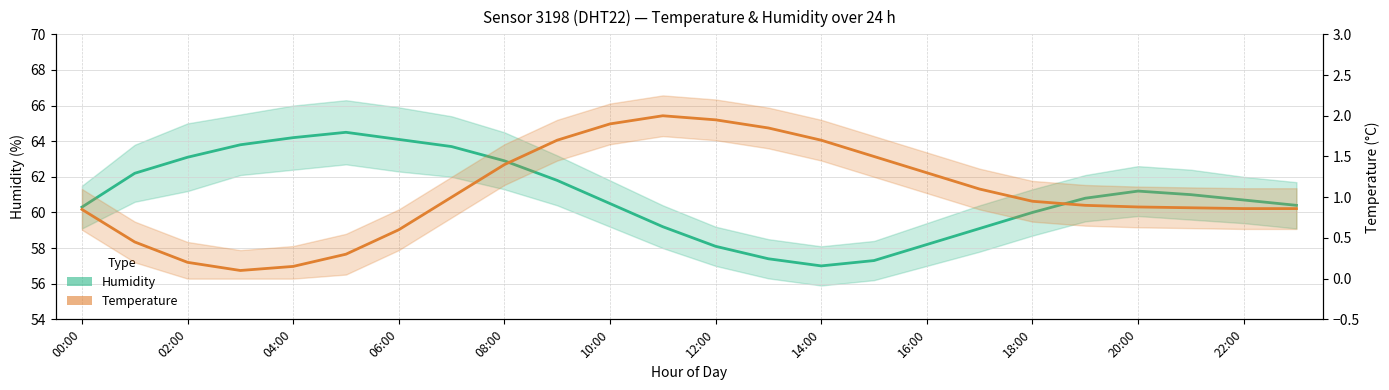

True or false: Humidity (mean) has a value of 89.9 at 10:00.

False